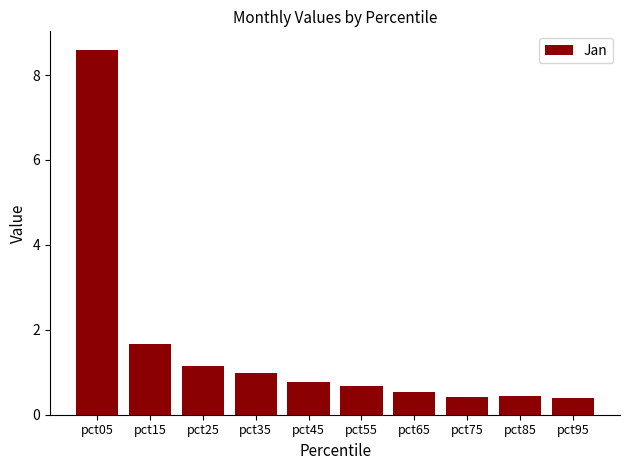

What is the difference between the maximum and minimum values?

8.2